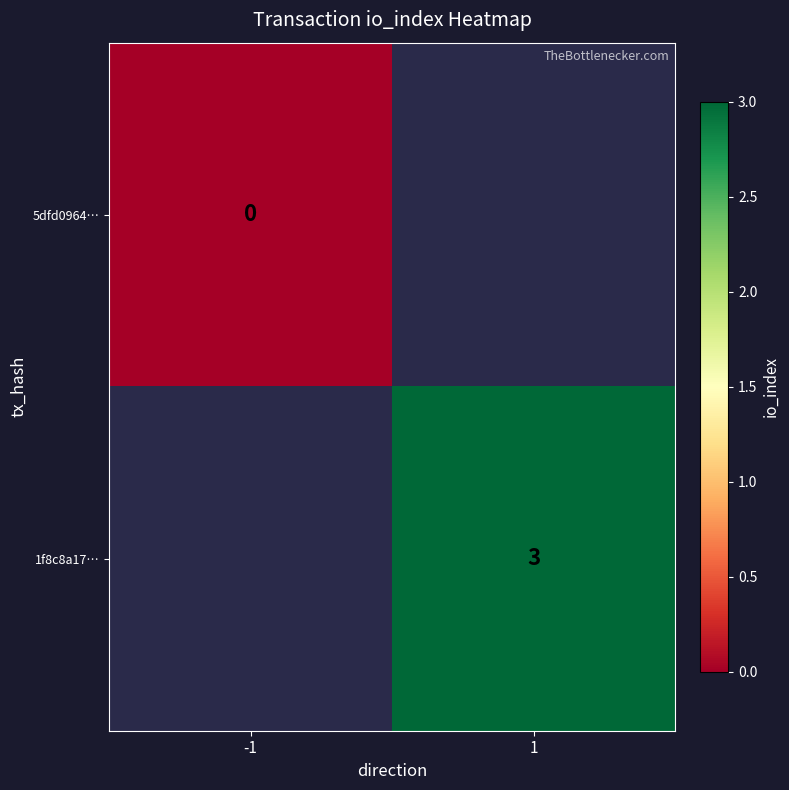

Is the value of 1f8c8a17… at 1 greater than the value of 5dfd0964… at -1?

Yes